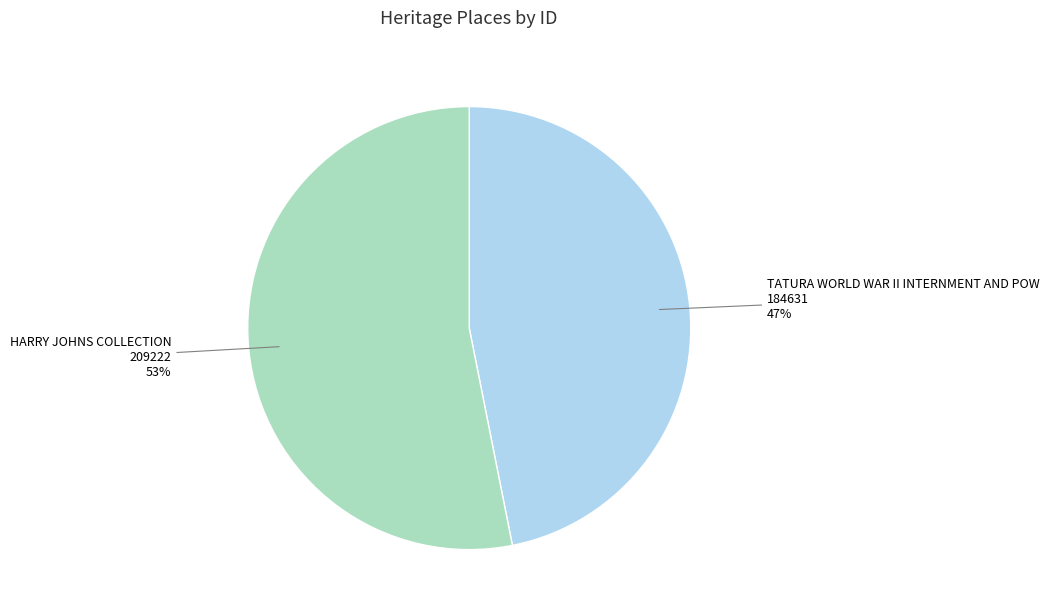

What is the majority slice?

HARRY JOHNS COLLECTION